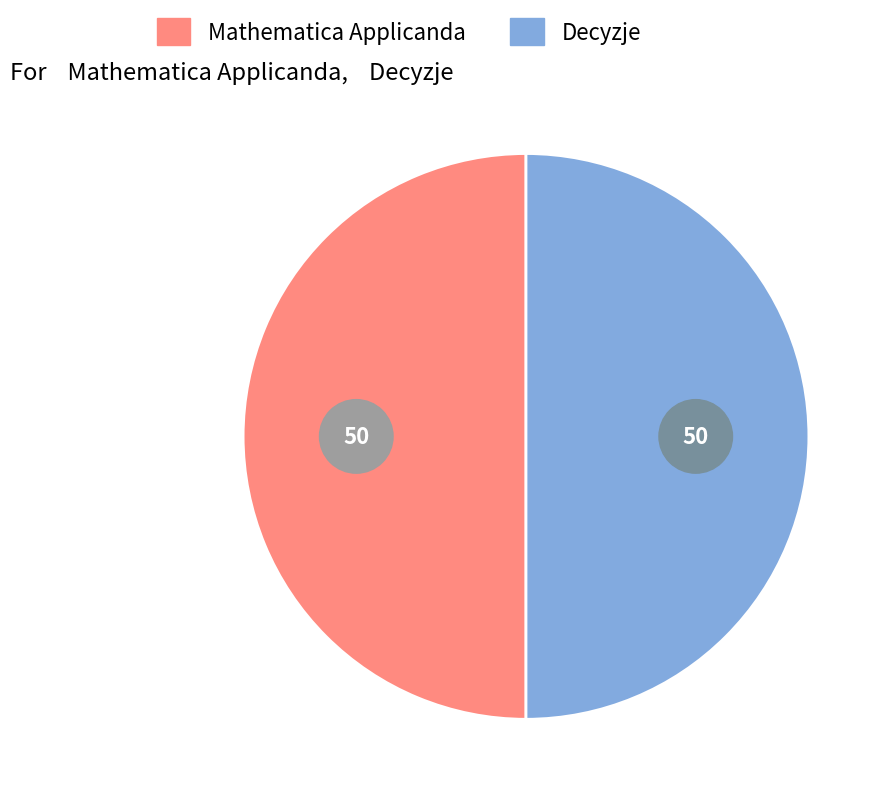

What percentage is the Mathematica Applicanda slice, to the nearest percent?

50%